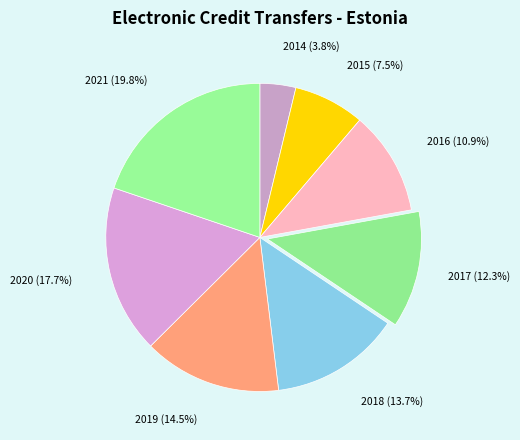

What portion of the pie excludes 2018?

86.3%